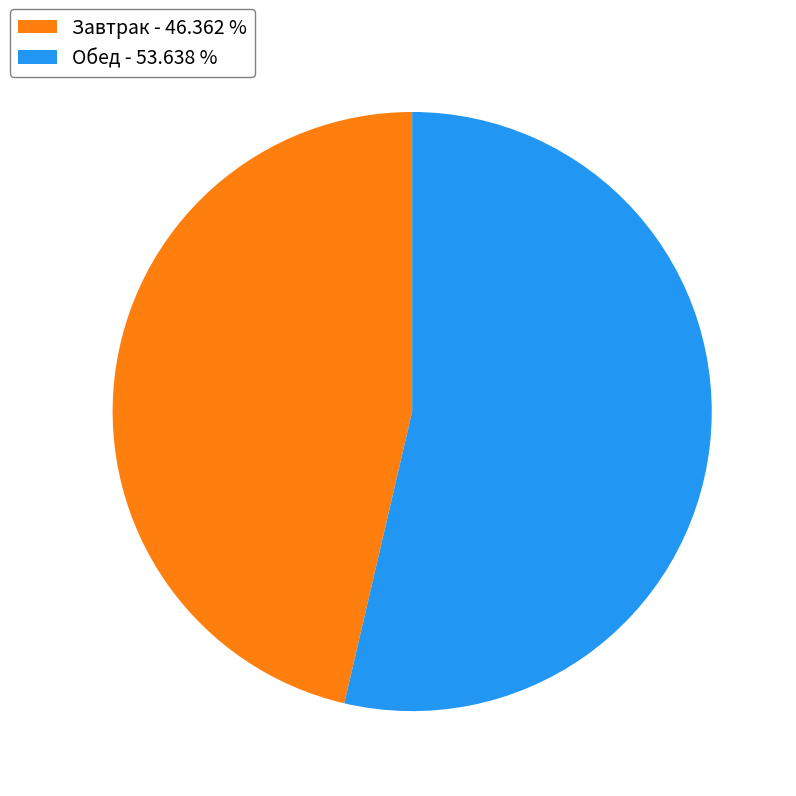

Which category accounts for the majority?

Обед